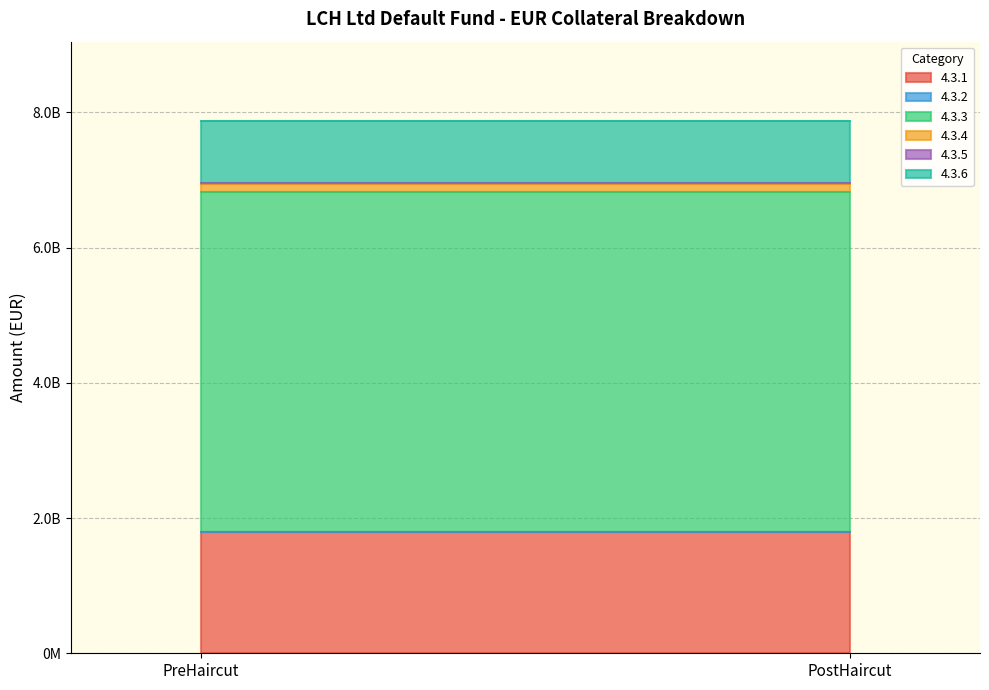

What is the difference between the highest and lowest values at PreHaircut?

5024140000